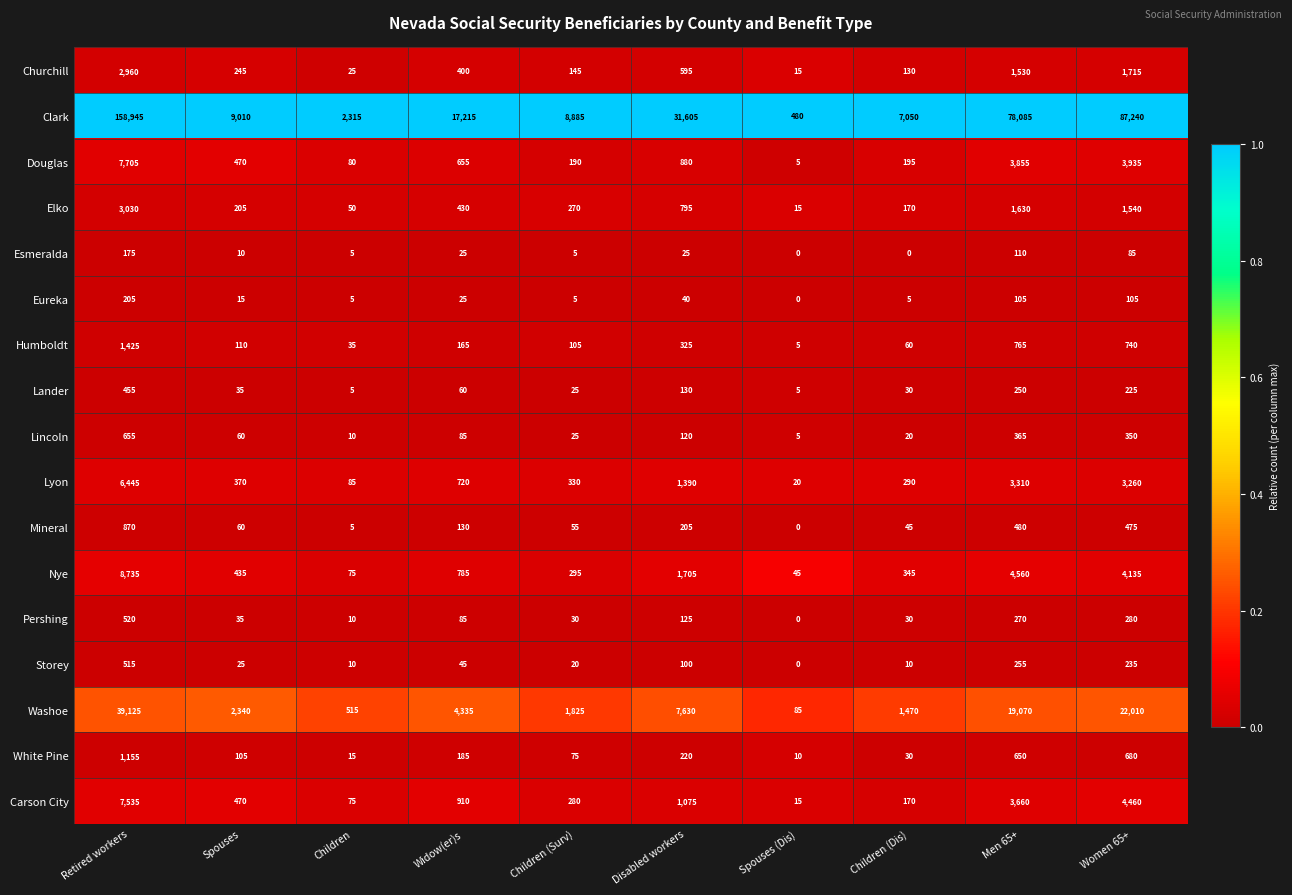

Which series has the largest total across all categories?

Clark